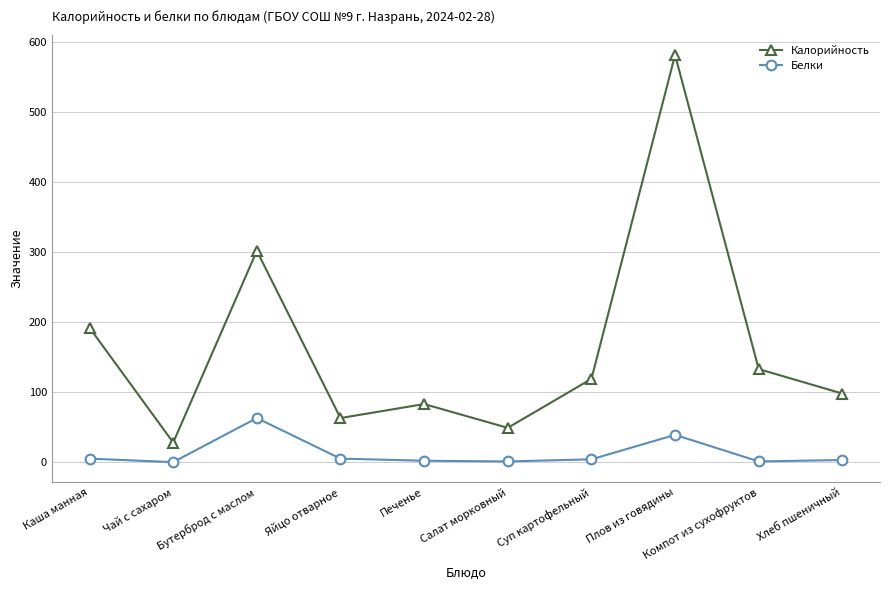

True or false: Белки has a value of 39 at Плов из говядины.

True